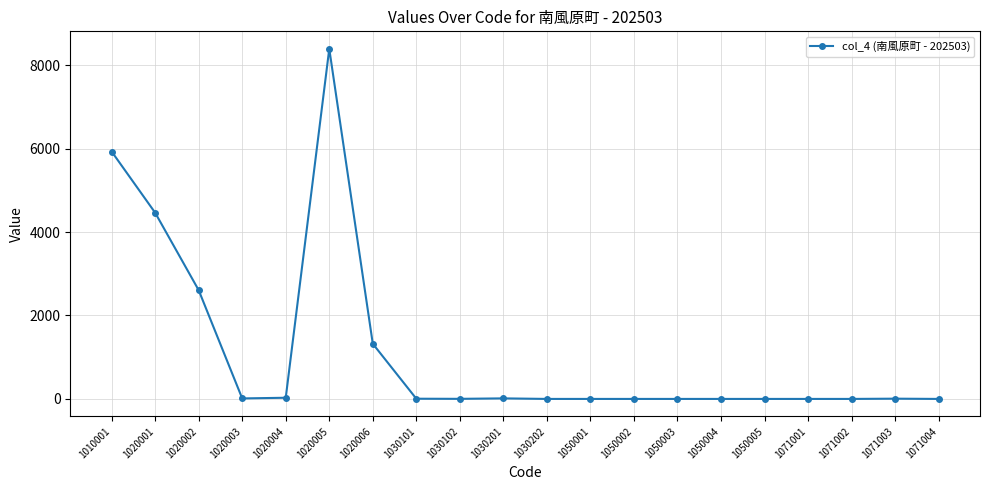

What is the difference between the values at 1071004 and 1020006?

1322